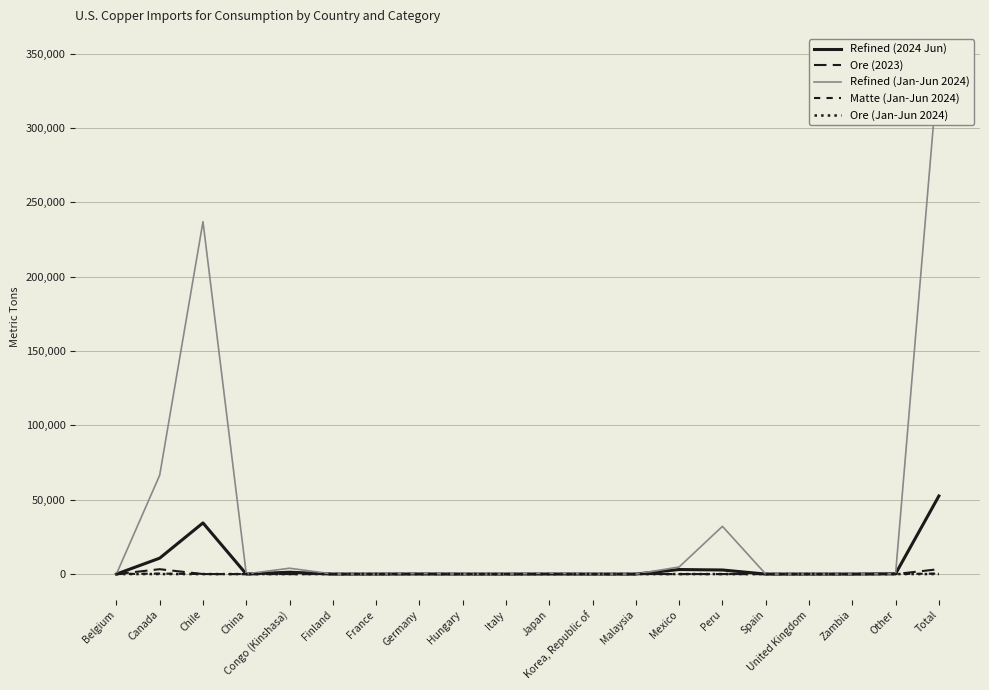

The Ore (Jan-Jun 2024) series shows 4 at Japan. True or false?

False